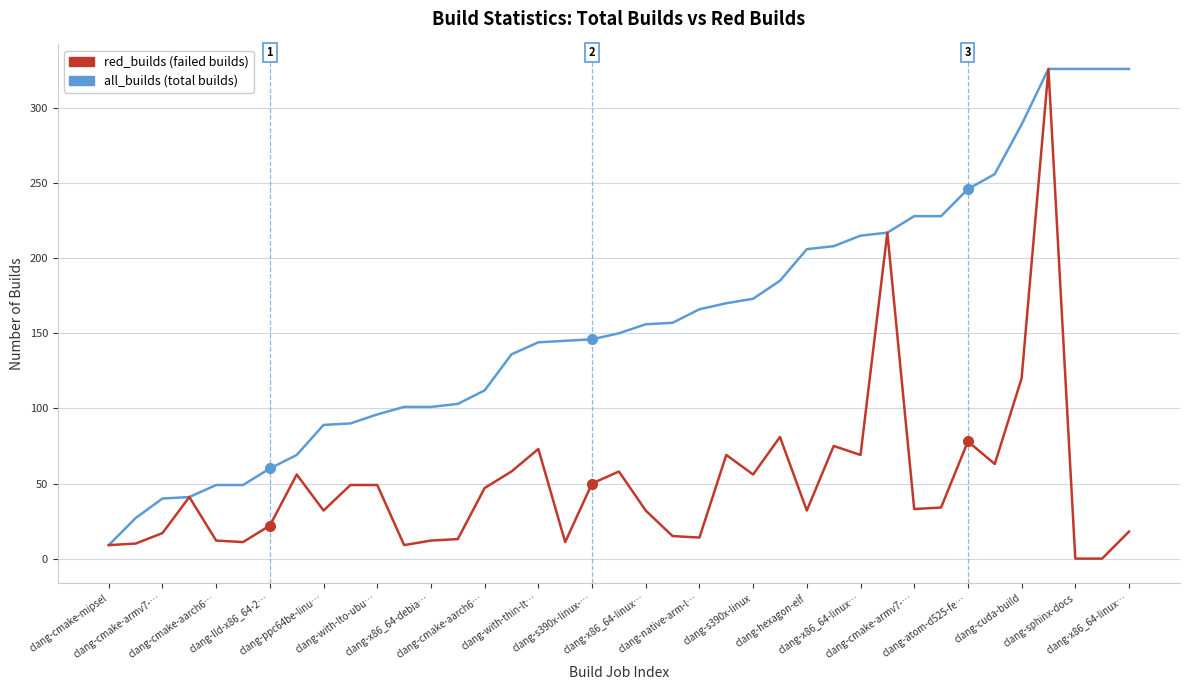

What is the maximum value shown in the chart?

326